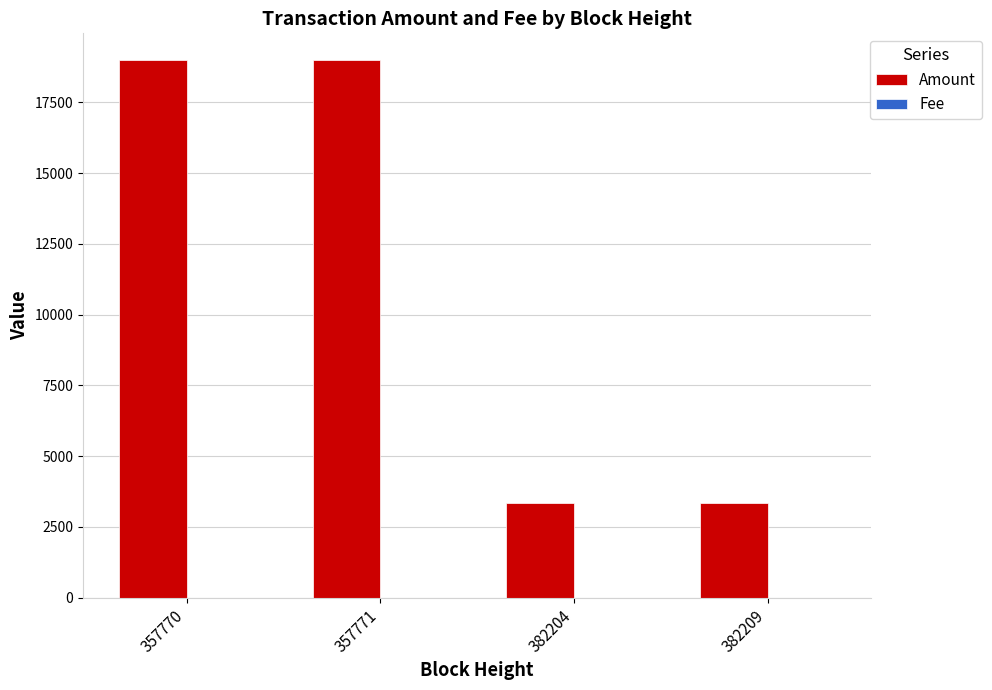

How many groups of bars are there?

4